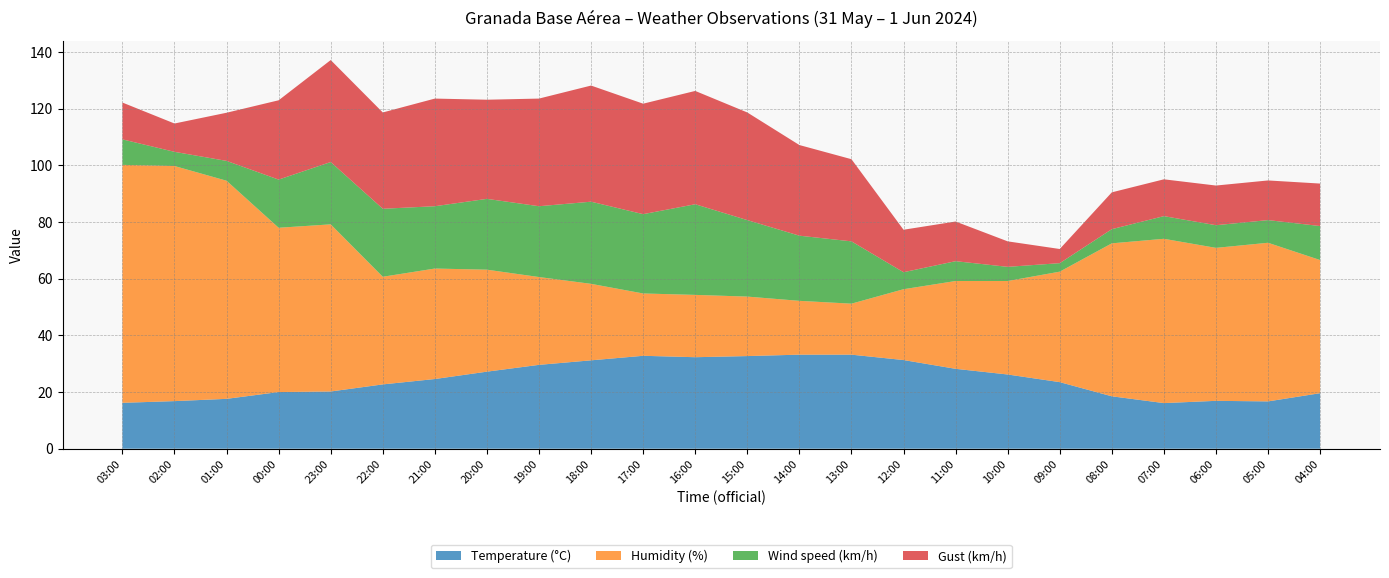

Reading left to right, transcribe all the data shown in this chart.

Temperature (°C): 03:00=16.2	02:00=16.8	01:00=17.6	00:00=20.0	23:00=20.2	22:00=22.7	21:00=24.6	20:00=27.2	19:00=29.6	18:00=31.2	17:00=32.8	16:00=32.3	15:00=32.7	14:00=33.2	13:00=33.2	12:00=31.3	11:00=28.2	10:00=26.2	09:00=23.5	08:00=18.5	07:00=16.1	06:00=16.9	05:00=16.7	04:00=19.6
Humidity (%): 03:00=84.0	02:00=83.0	01:00=77.0	00:00=58.0	23:00=59.0	22:00=38.0	21:00=39.0	20:00=36.0	19:00=31.0	18:00=27.0	17:00=22.0	16:00=22.0	15:00=21.0	14:00=19.0	13:00=18.0	12:00=25.0	11:00=31.0	10:00=33.0	09:00=39.0	08:00=54.0	07:00=58.0	06:00=54.0	05:00=56.0	04:00=47.0
Wind speed (km/h): 03:00=9.0	02:00=5.0	01:00=7.0	00:00=17.0	23:00=22.0	22:00=24.0	21:00=22.0	20:00=25.0	19:00=25.0	18:00=29.0	17:00=28.0	16:00=32.0	15:00=27.0	14:00=23.0	13:00=22.0	12:00=6.0	11:00=7.0	10:00=5.0	09:00=3.0	08:00=5.0	07:00=8.0	06:00=8.0	05:00=8.0	04:00=12.0
Gust (km/h): 03:00=13.0	02:00=10.0	01:00=17.0	00:00=28.0	23:00=36.0	22:00=34.0	21:00=38.0	20:00=35.0	19:00=38.0	18:00=41.0	17:00=39.0	16:00=40.0	15:00=38.0	14:00=32.0	13:00=29.0	12:00=15.0	11:00=14.0	10:00=9.0	09:00=5.0	08:00=13.0	07:00=13.0	06:00=14.0	05:00=14.0	04:00=15.0